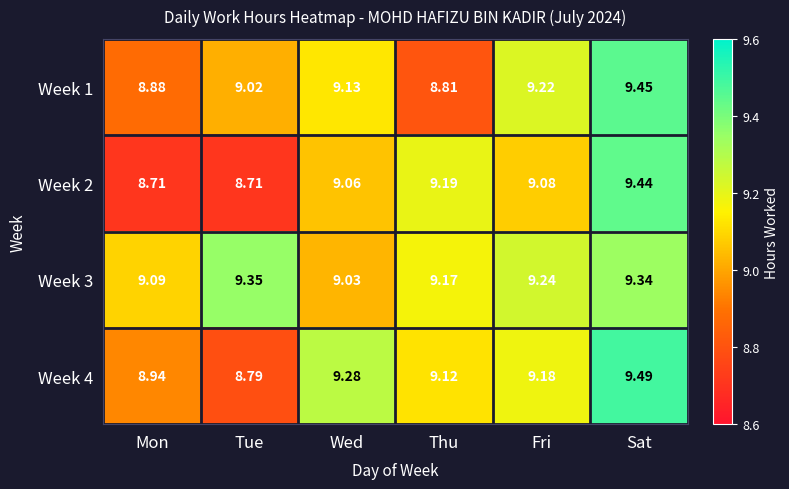

What is the minimum value shown in the chart?

8.7